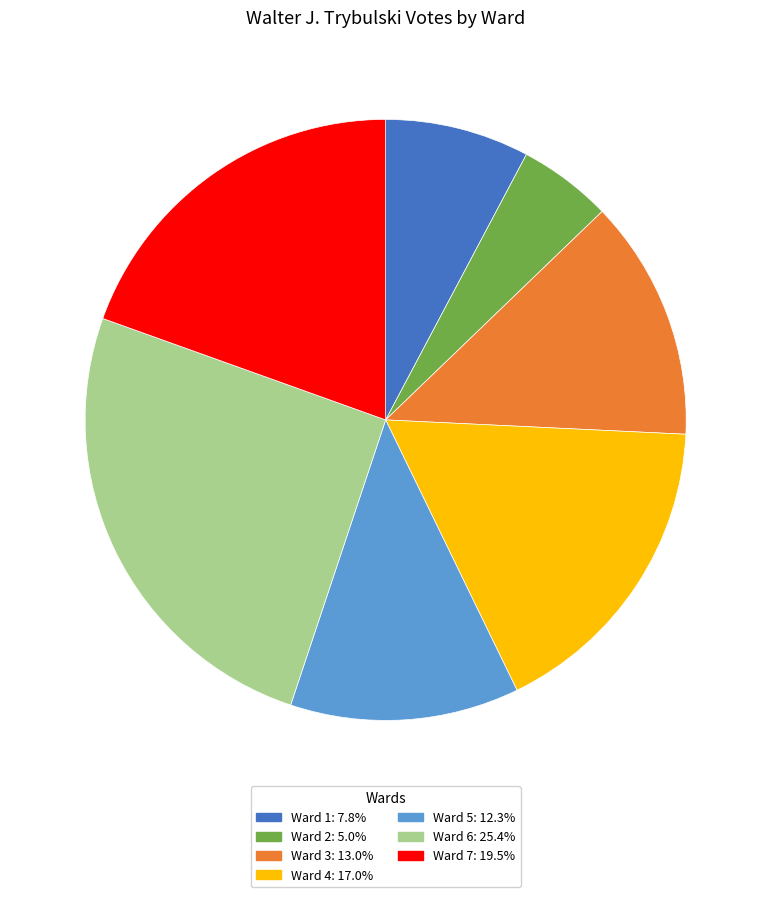

Rank the categories by value from lowest to highest.

Ward 2, Ward 1, Ward 5, Ward 3, Ward 4, Ward 7, Ward 6